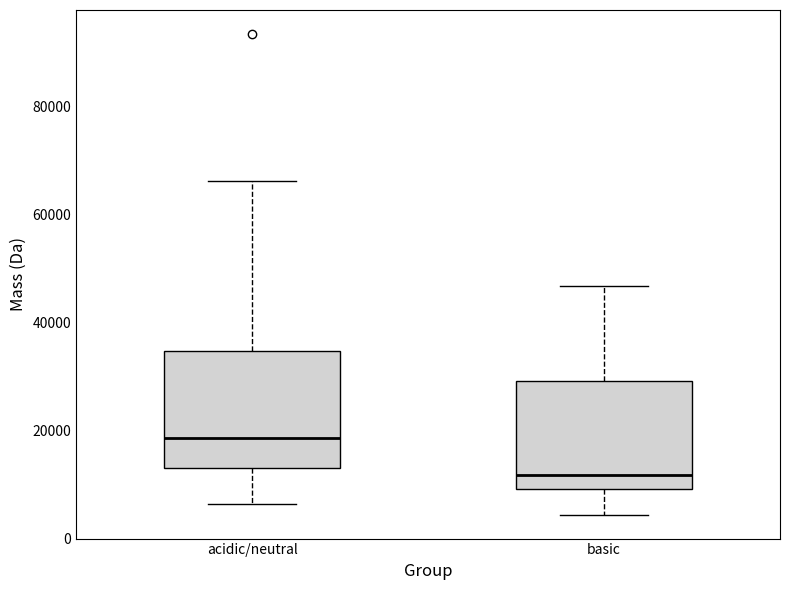

Reading left to right, transcribe this box plot: for each box, give where its median line is, the range the box spans, and where its two whiskers end, as read against the y-axis. The values are not printed on the chart, so give them approximately, as read against the axis.

acidic/neutral: median 18000, box 14000 to 34000, whiskers 6000 to 66000
basic: median 12000, box 10000 to 30000, whiskers 4000 to 46000